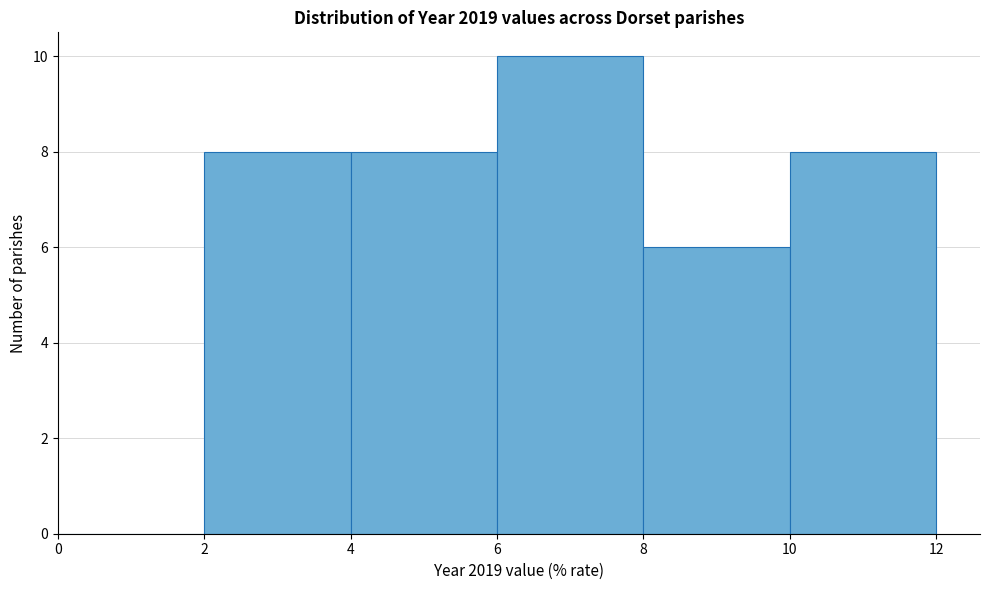

Which range on the x-axis has the tallest bar?

6 to 8